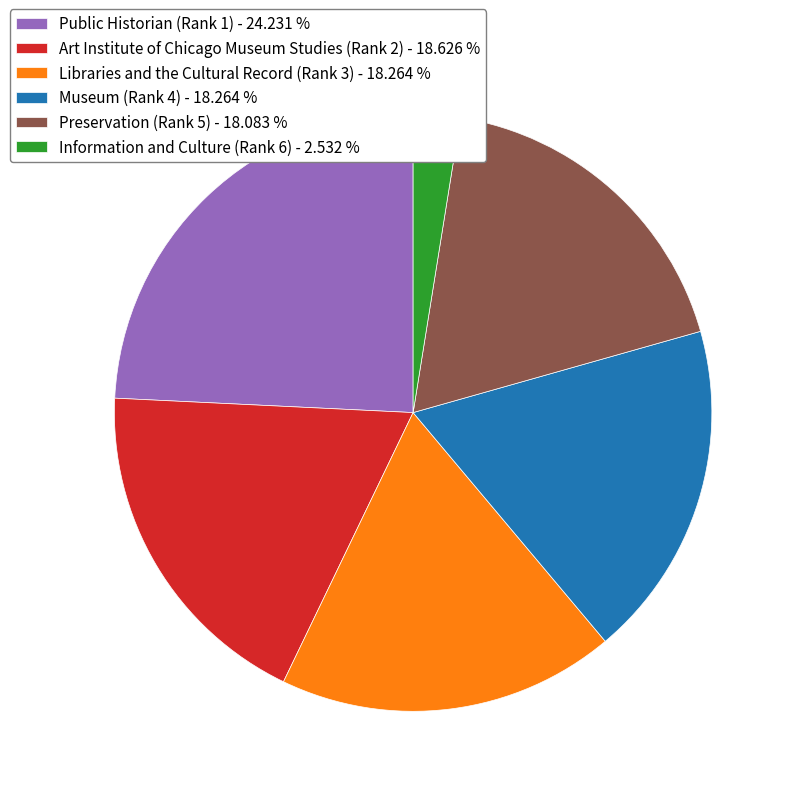

Do Libraries and the Cultural Record (Rank 3) and Art Institute of Chicago Museum Studies (Rank 2) together represent more than half of the pie?

No